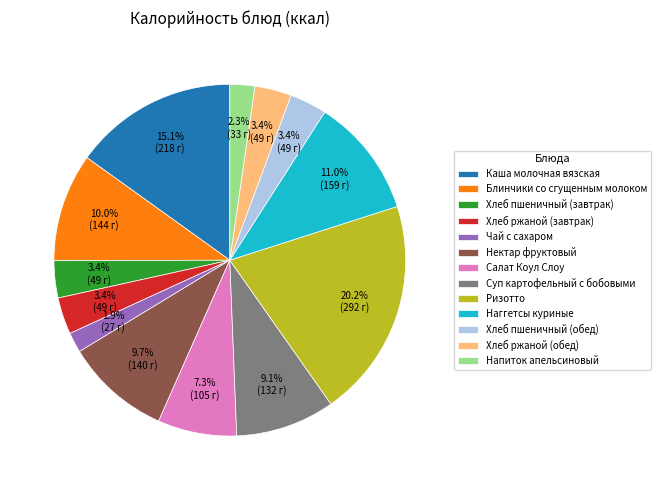

Is it true that Хлеб ржаной (завтрак) is 3% of the pie?

True